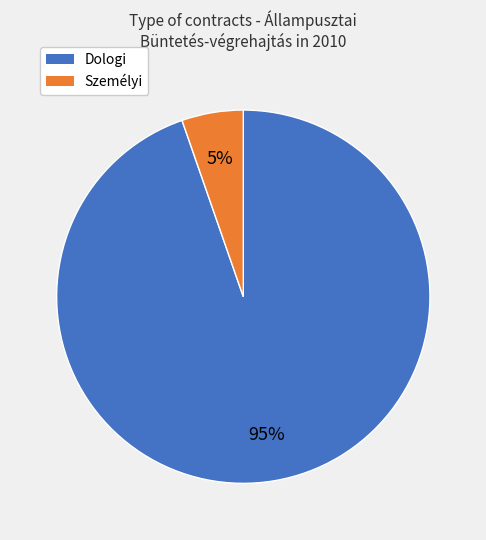

To the nearest percent, what portion does Személyi represent?

5%